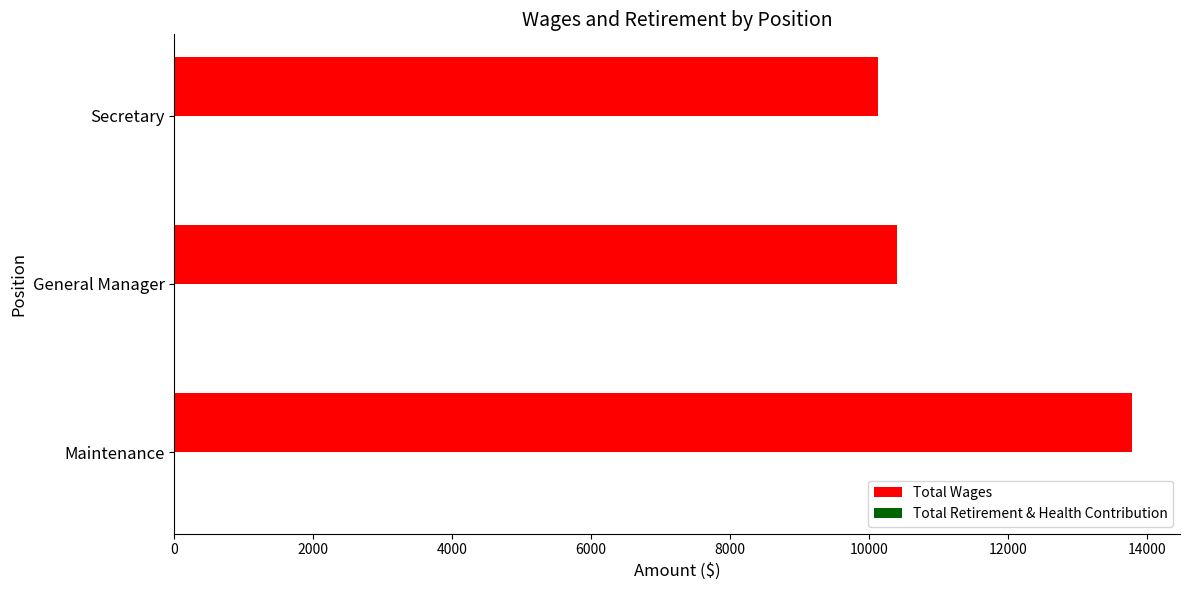

Reading bottom to top, what are all the values shown in this chart?

13789	10398	10126